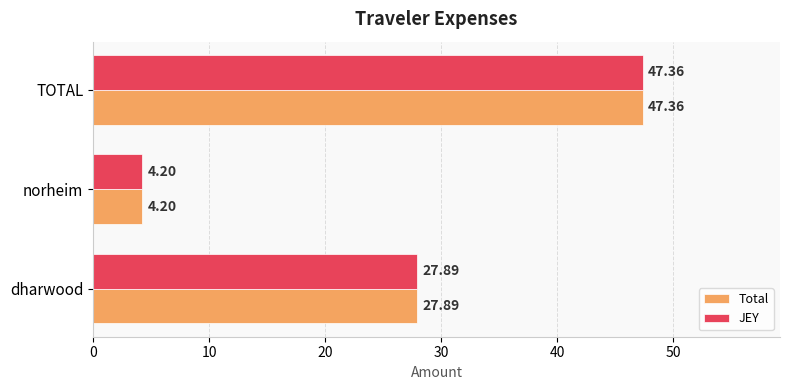

At which label does JEY reach its peak?

TOTAL